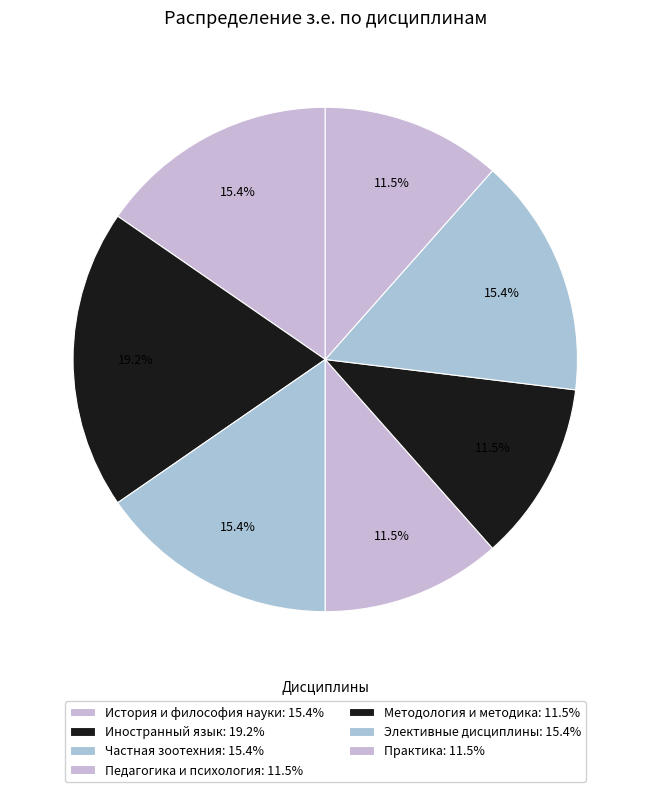

How many segments does this pie chart have?

7